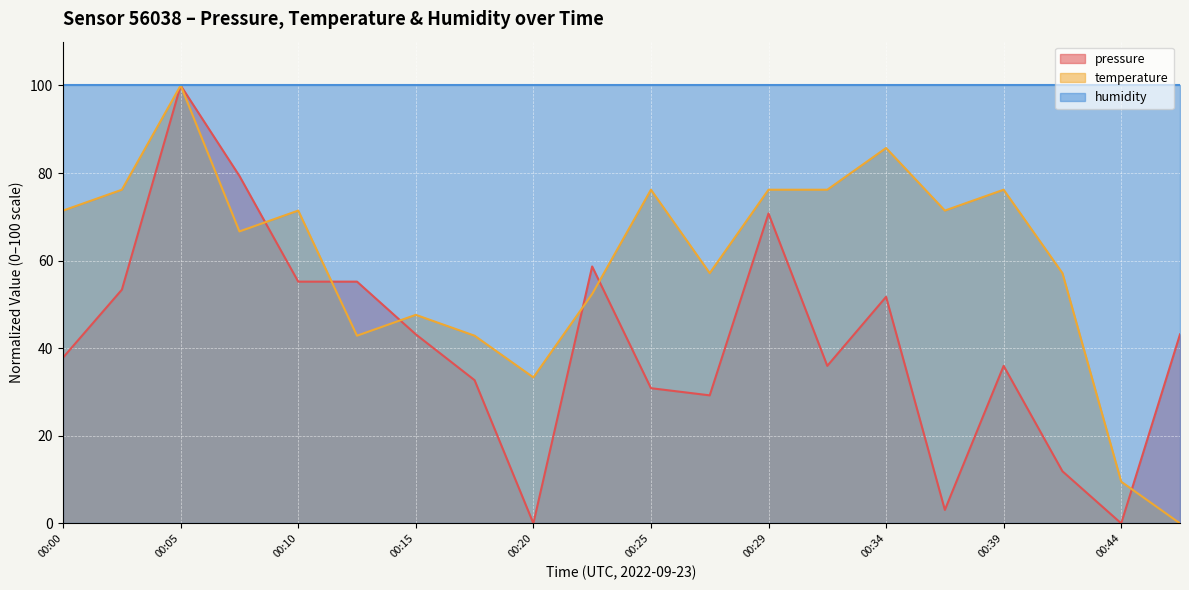

At which category does the chart reach its minimum across all series?

00:20